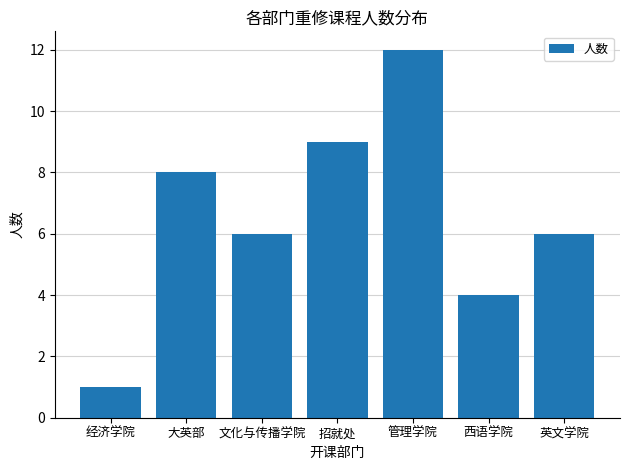

What is the label of the 6th bar from the right?

大英部